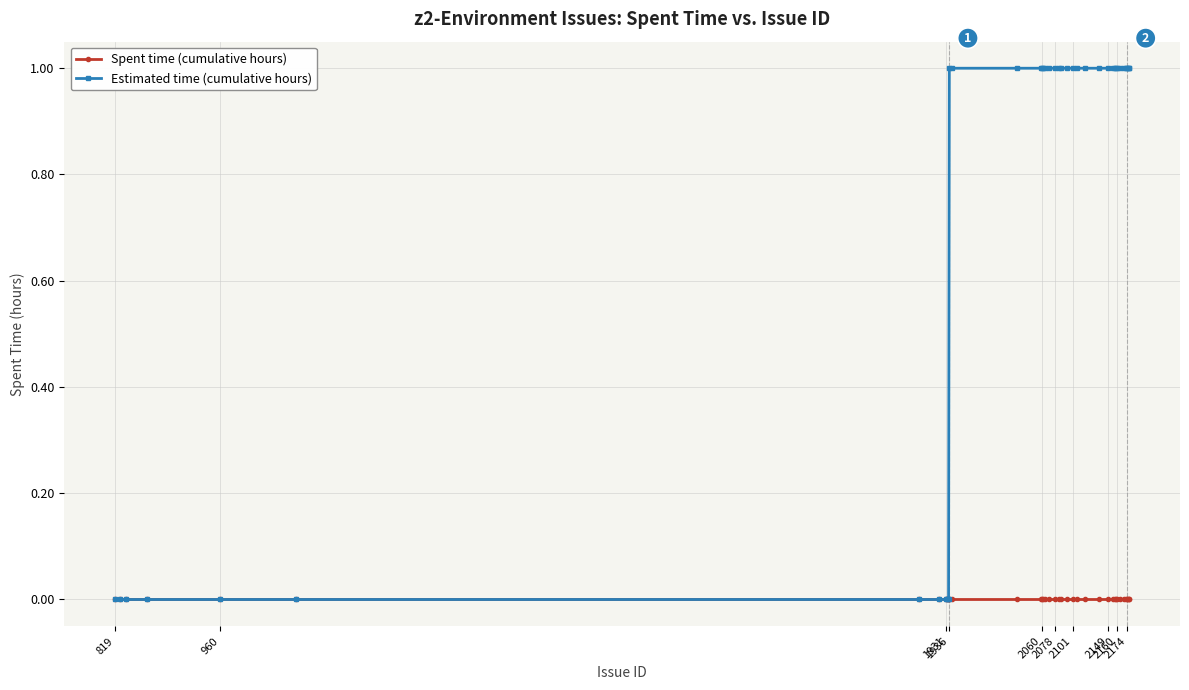

Rank the series by their average value, from highest to lowest.

Estimated time (cumulative hours), Spent time (cumulative hours)